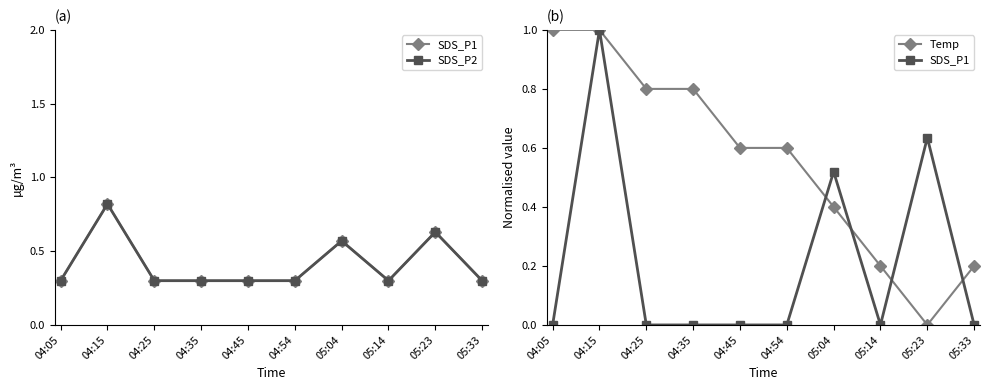

What is the difference between the SDS_P1 values at 04:54 and 05:23?

0.6